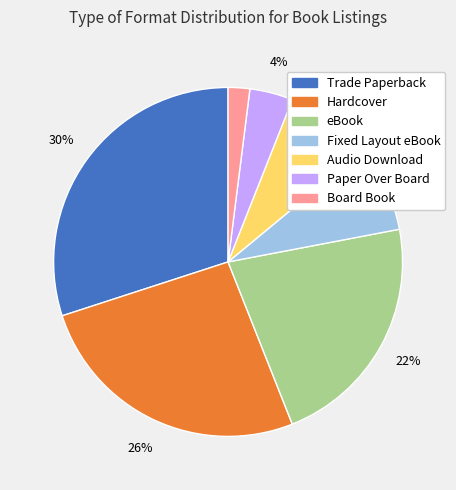

Is the sum of eBook and Paper Over Board greater than half?

No